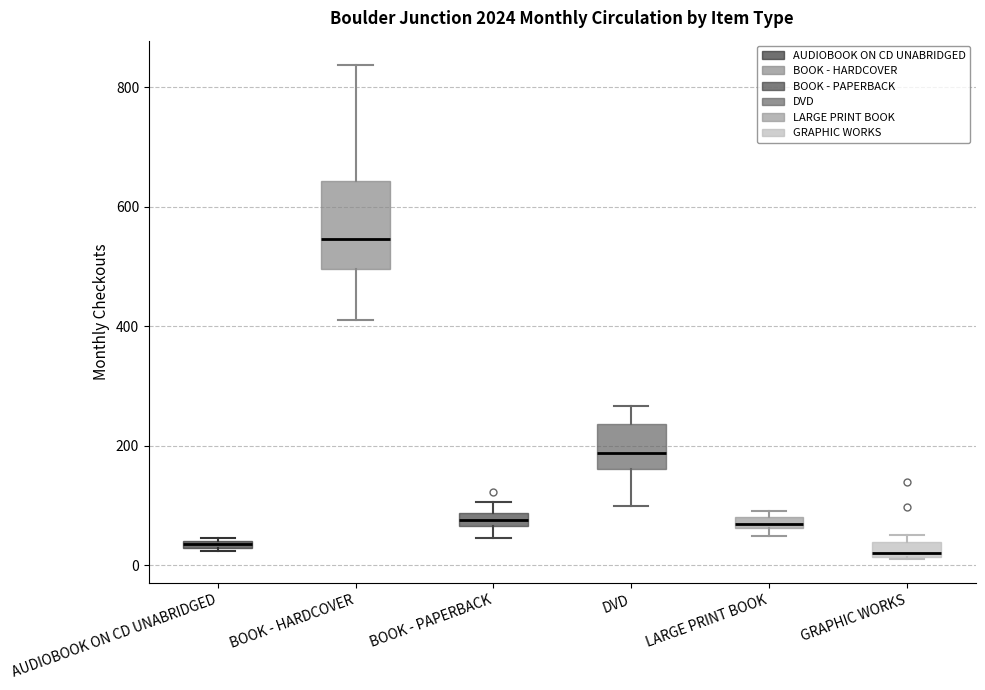

Where is the upper edge of the box for DVD on the y-axis? The values are not printed on the chart, so give them approximately, as read against the axis.

240